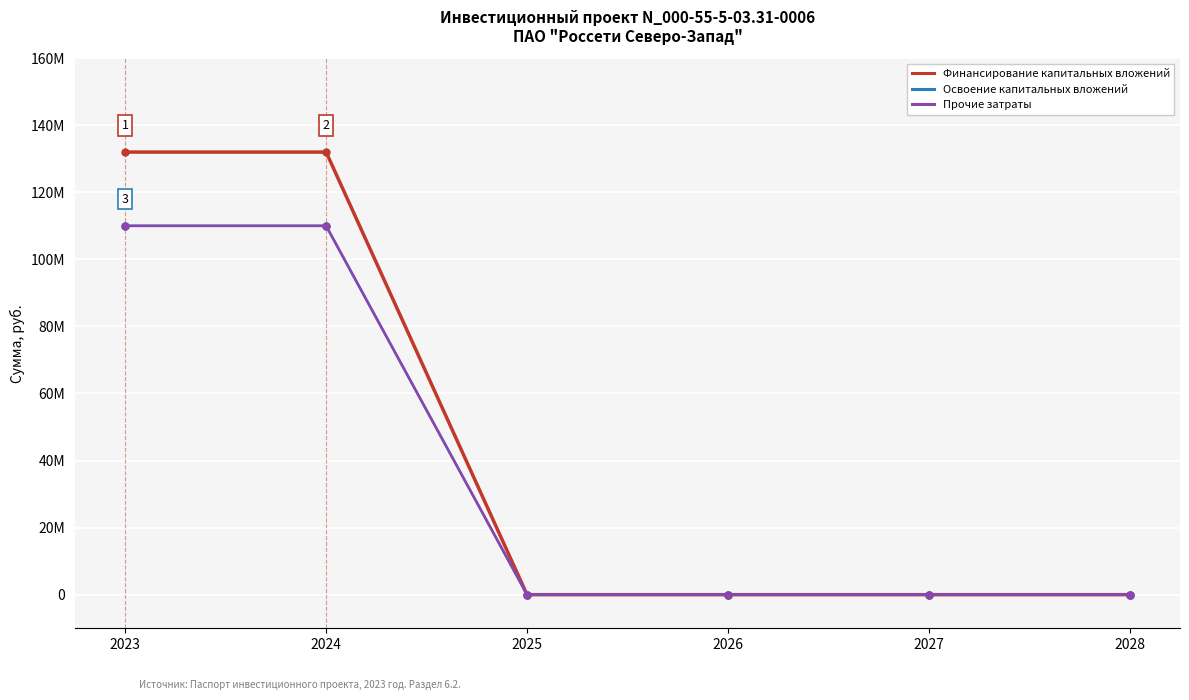

Is this an area chart (filled region under the line)?

No